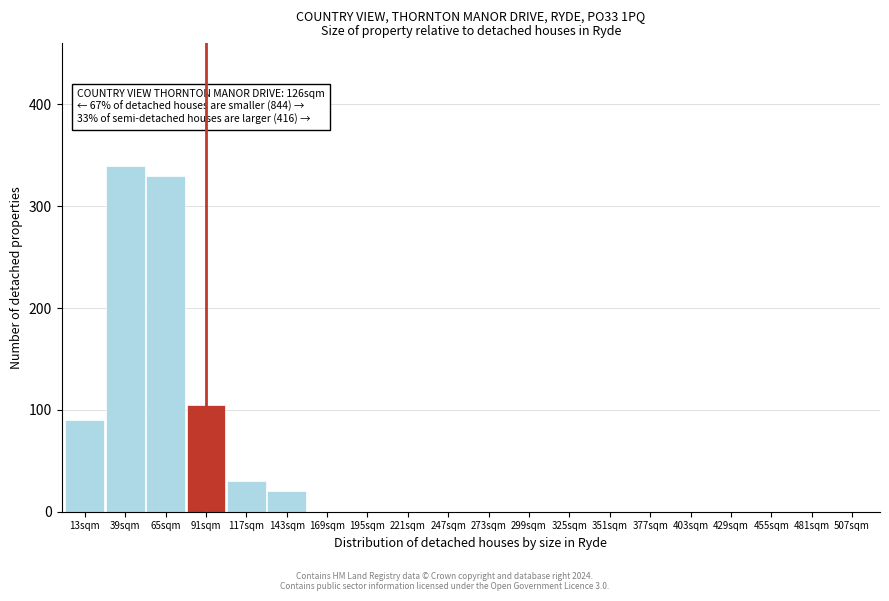

Reading left to right, transcribe all the data shown in this chart.

13sqm=90	39sqm=340	65sqm=330	91sqm=105	117sqm=30	143sqm=20	169sqm=0	195sqm=0	221sqm=0	247sqm=0	273sqm=0	299sqm=0	325sqm=0	351sqm=0	377sqm=0	403sqm=0	429sqm=0	455sqm=0	481sqm=0	507sqm=0